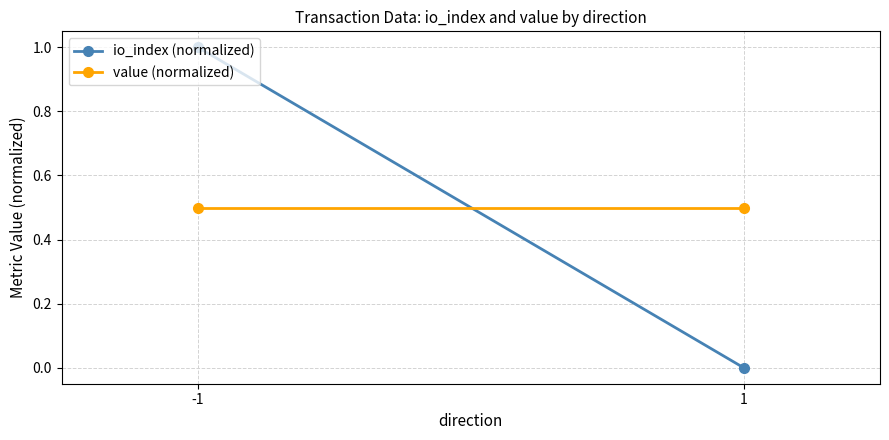

How many series are shown in this chart?

2